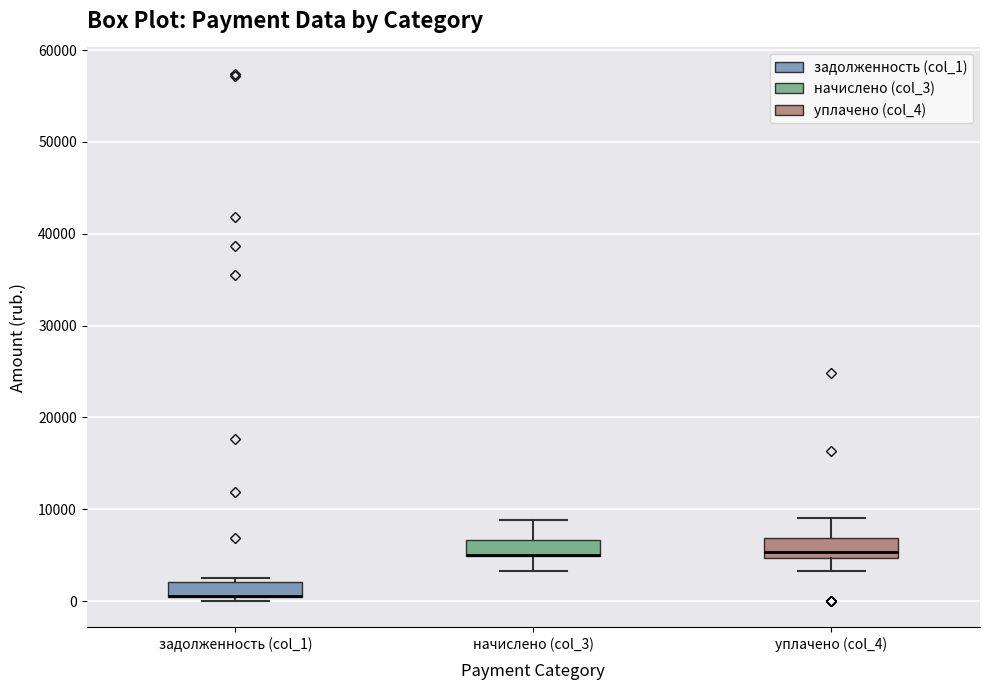

Reading left to right, transcribe this box plot: for each box, give where its median line is, the range the box spans, and where its two whiskers end, as read against the y-axis. The values are not printed on the chart, so give them approximately, as read against the axis.

задолженность (col_1): median 1000 (drawn on the box's lower edge), box 0 to 2000, whiskers 0 (just below the box's lower edge) to 3000
начислено (col_3): median 5000 (drawn on the box's lower edge), box 5000 to 7000, whiskers 3000 to 9000
уплачено (col_4): median 5000 (just above the box's lower edge), box 5000 to 7000, whiskers 3000 to 9000